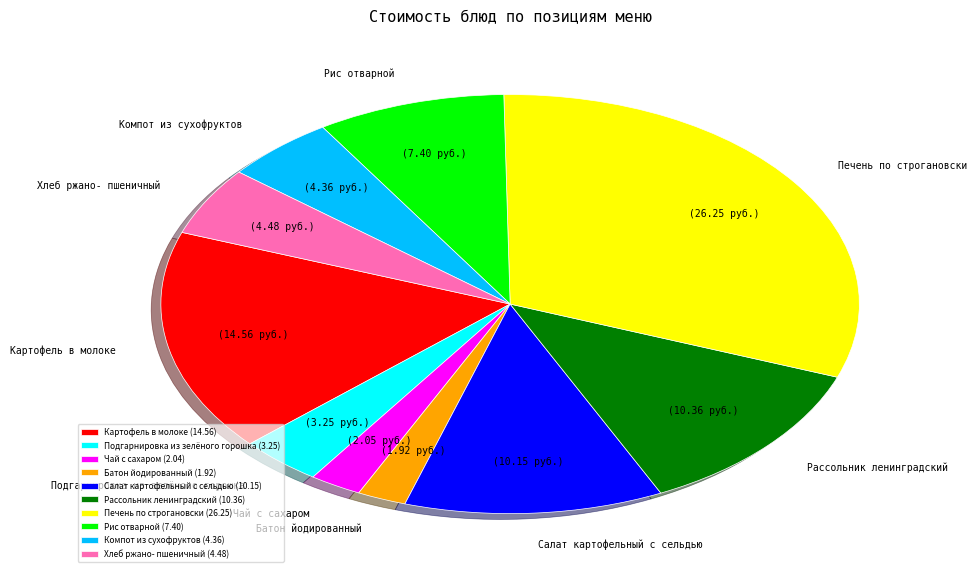

Does Хлеб ржано- пшеничный (4.48) account for over 50% of the chart?

No